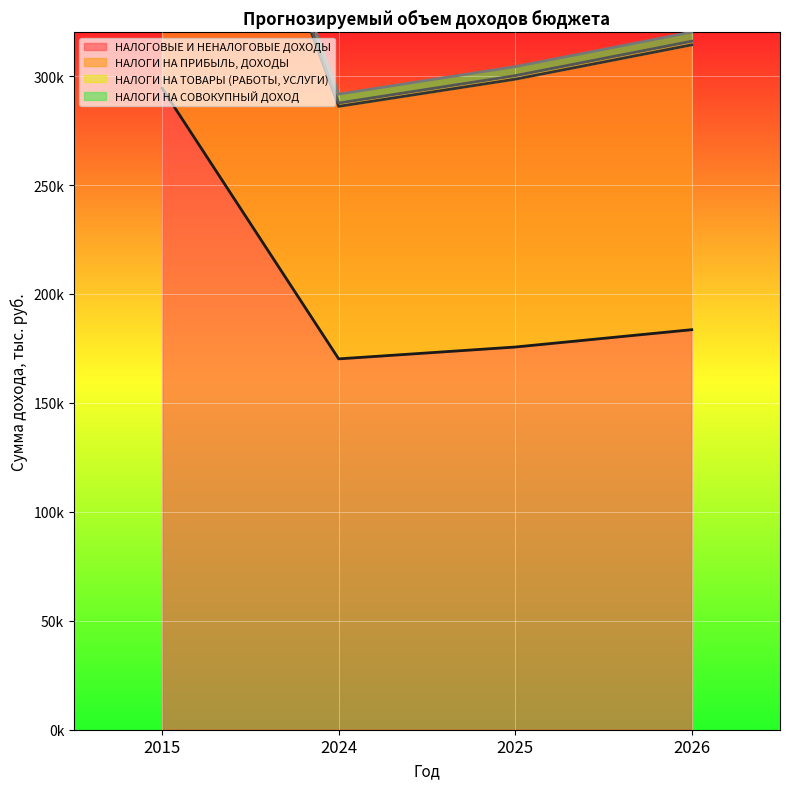

How many interior local valleys does the НАЛОГИ НА ПРИБЫЛЬ, ДОХОДЫ series have?

1